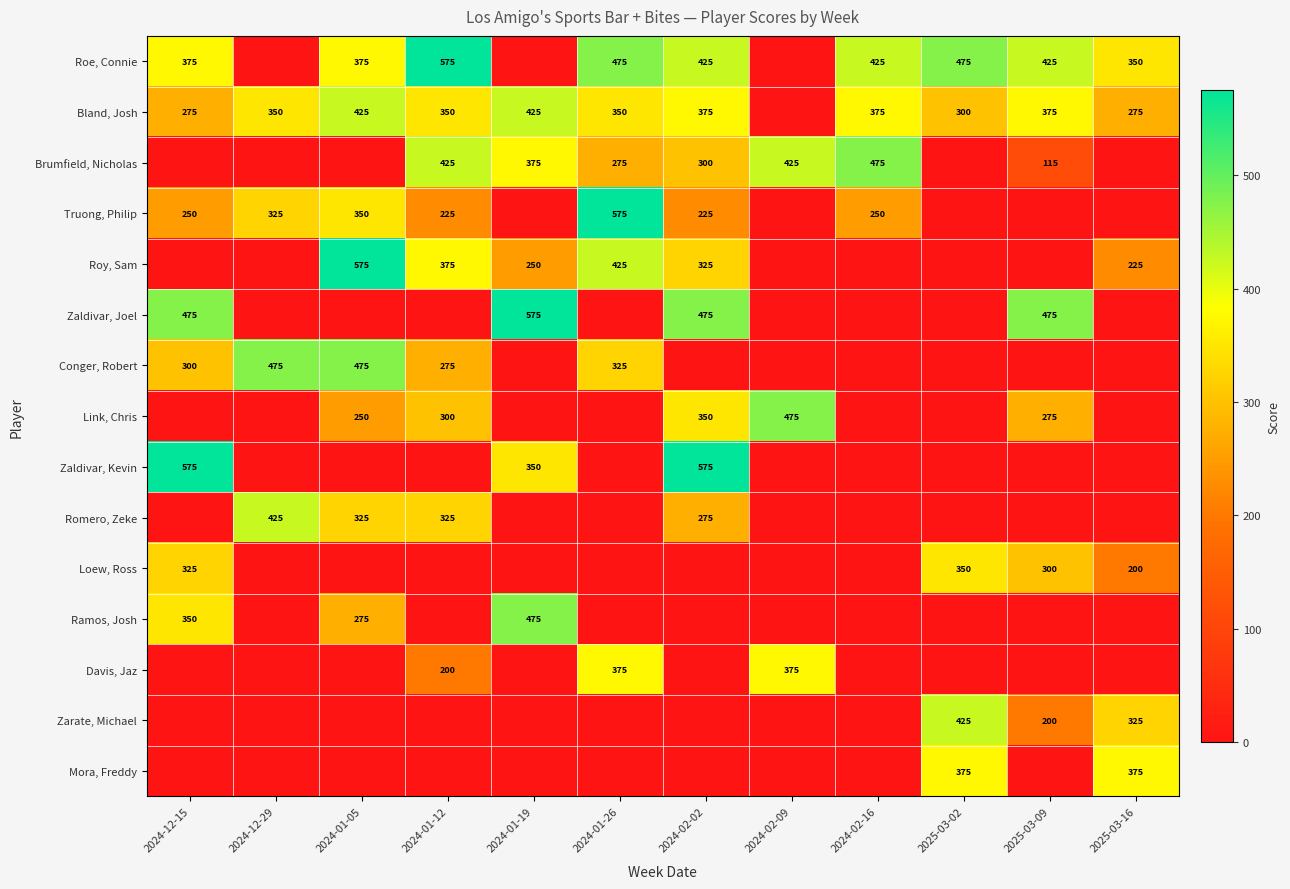

Is it true that Conger, Robert equals 294 at 2024-01-05?

False